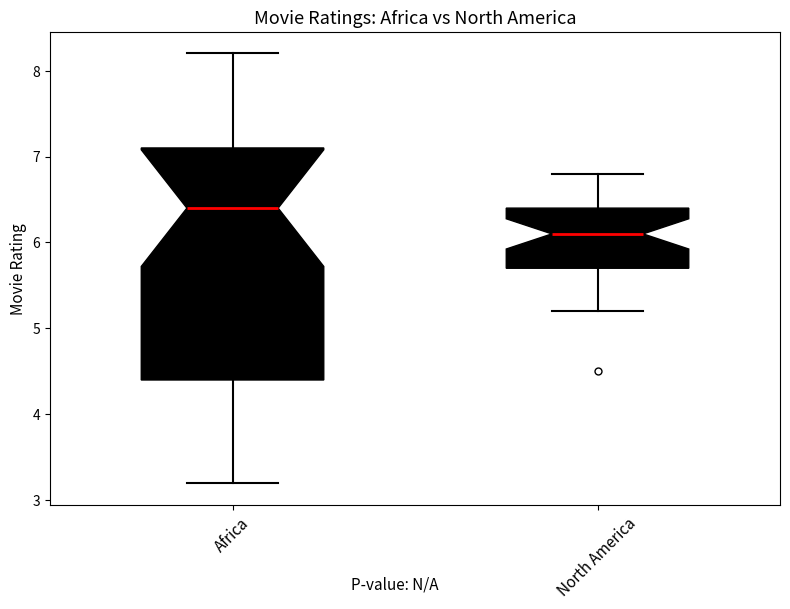

Comparing the boxes themselves (not the whiskers), which one is the tallest?

Africa